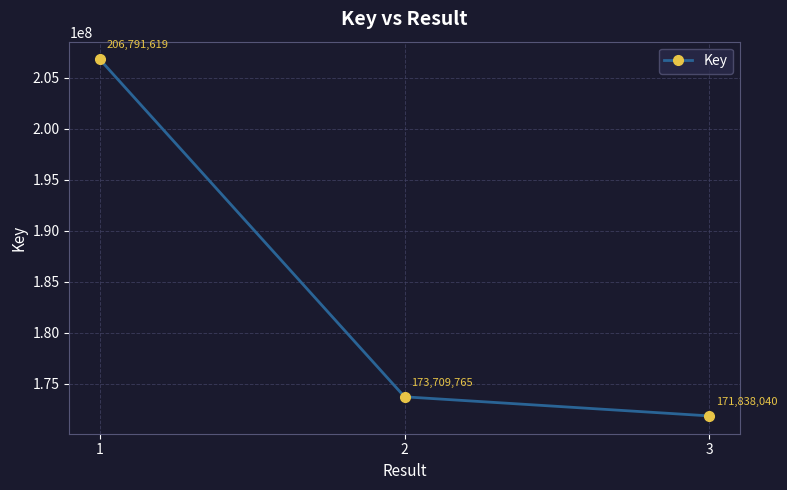

Is it true that the value at 3 is 242765696?

False